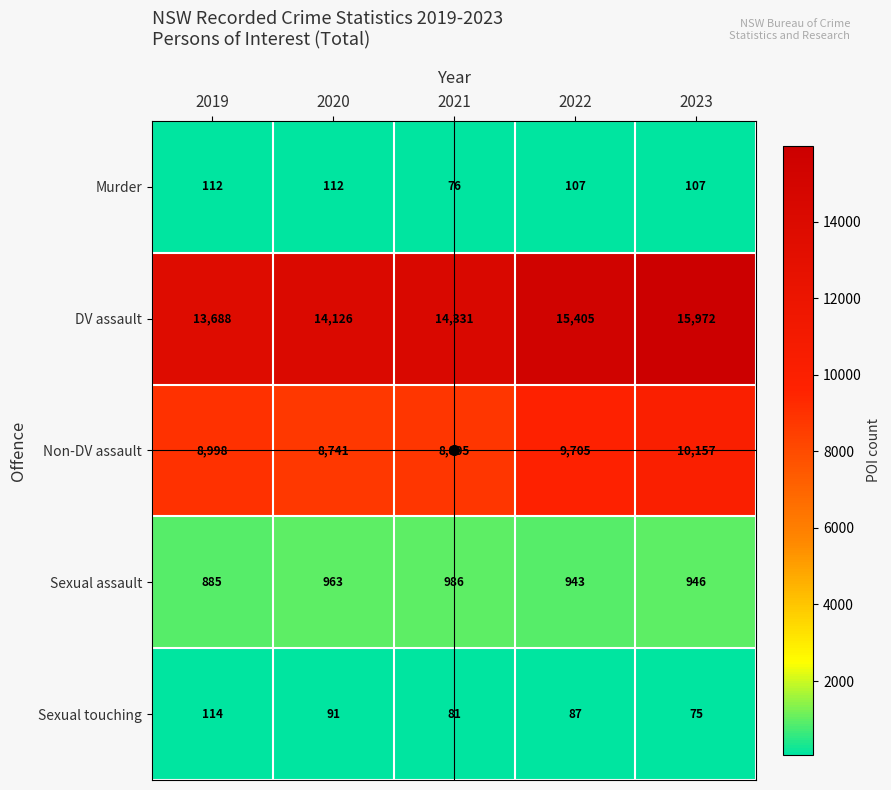

List the series in order of their peak value, highest first.

DV assault, Non-DV assault, Sexual assault, Sexual touching, Murder